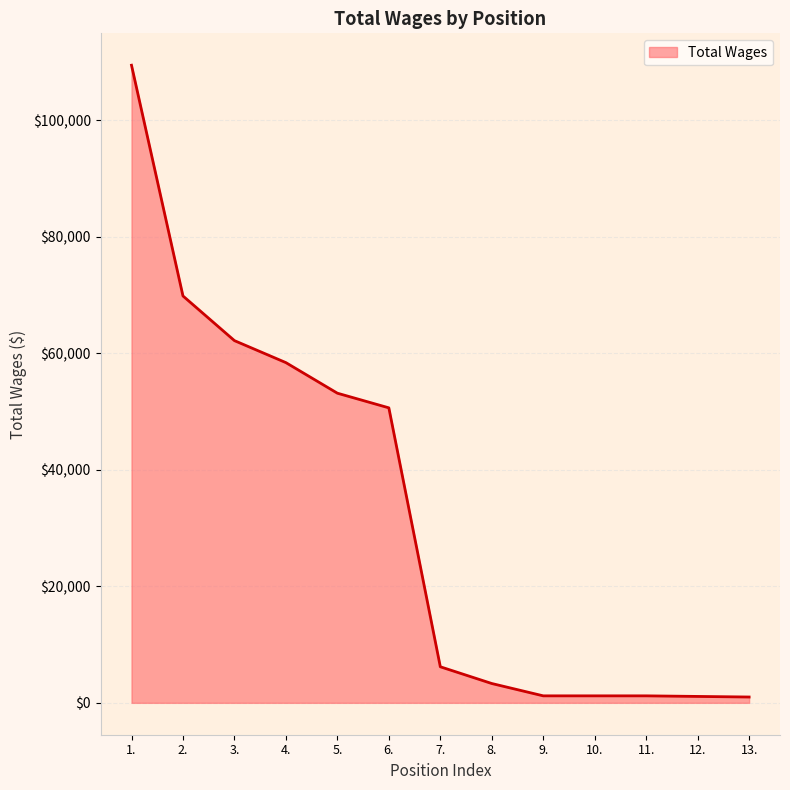

Approximately how many times larger is the value at 1. compared to 5.?

2.1